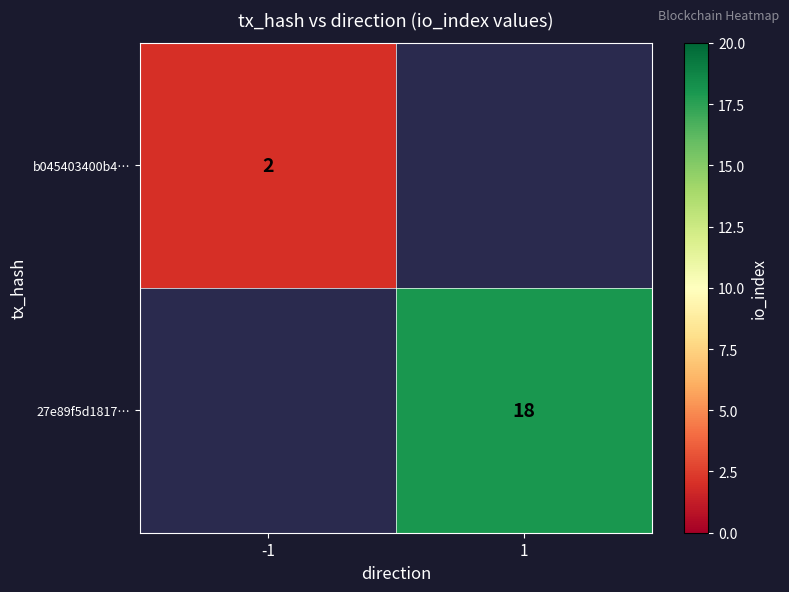

The value of b045403400b4… at -1 is 2. True or false?

True